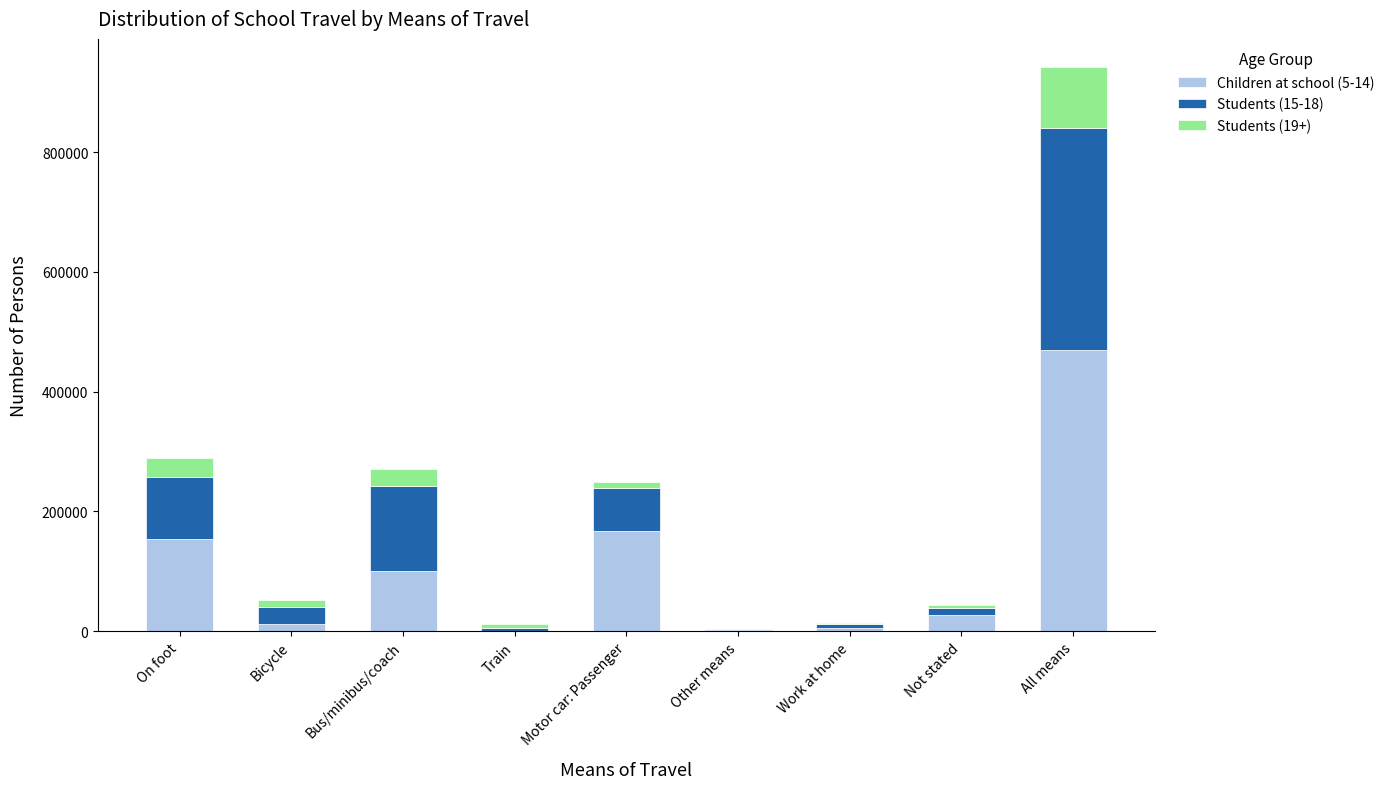

At which category is the sum across all series the highest?

All means